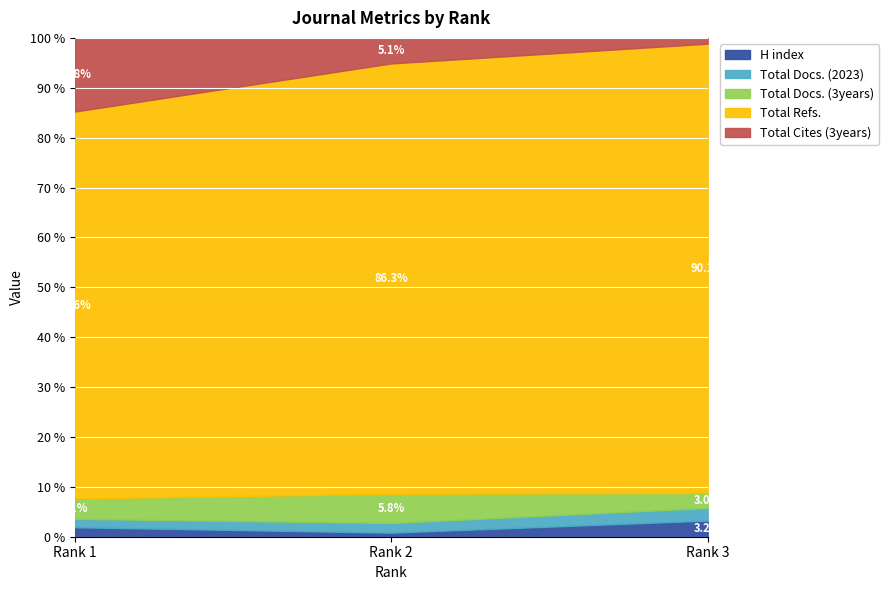

The H index series shows 1.9 at Rank 1. True or false?

True